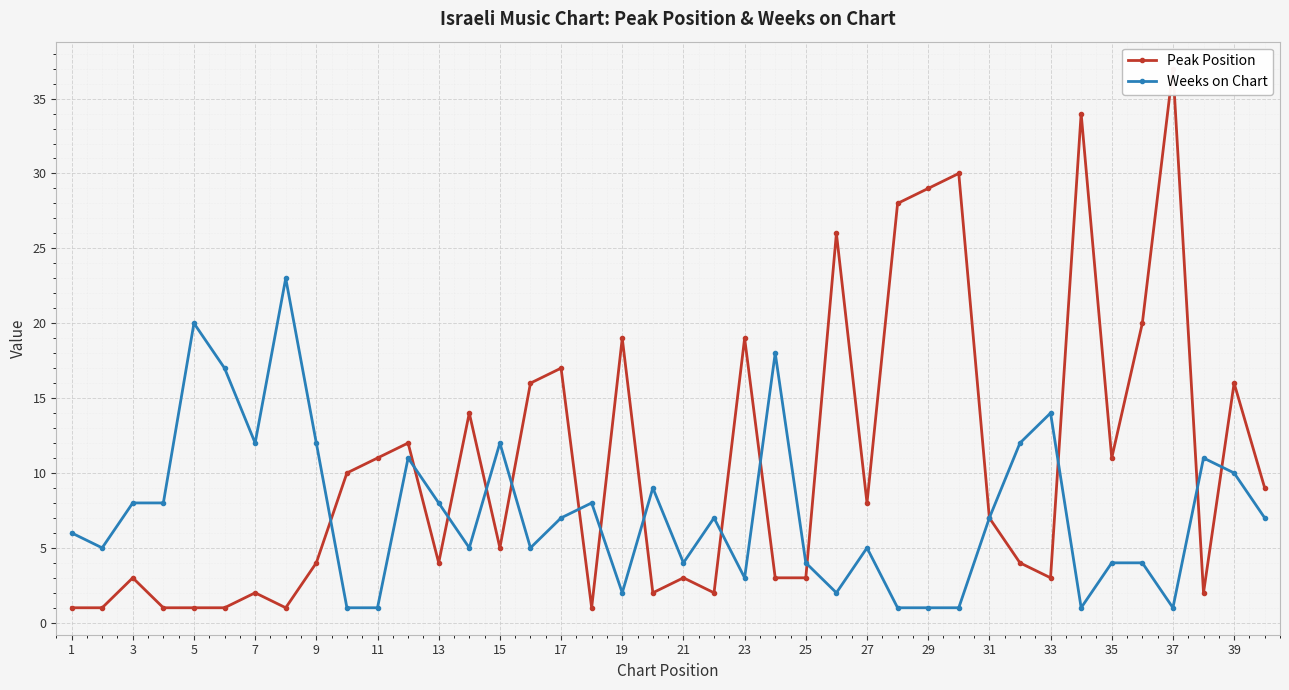

How many interior local peaks does the Weeks on Chart series have?

11